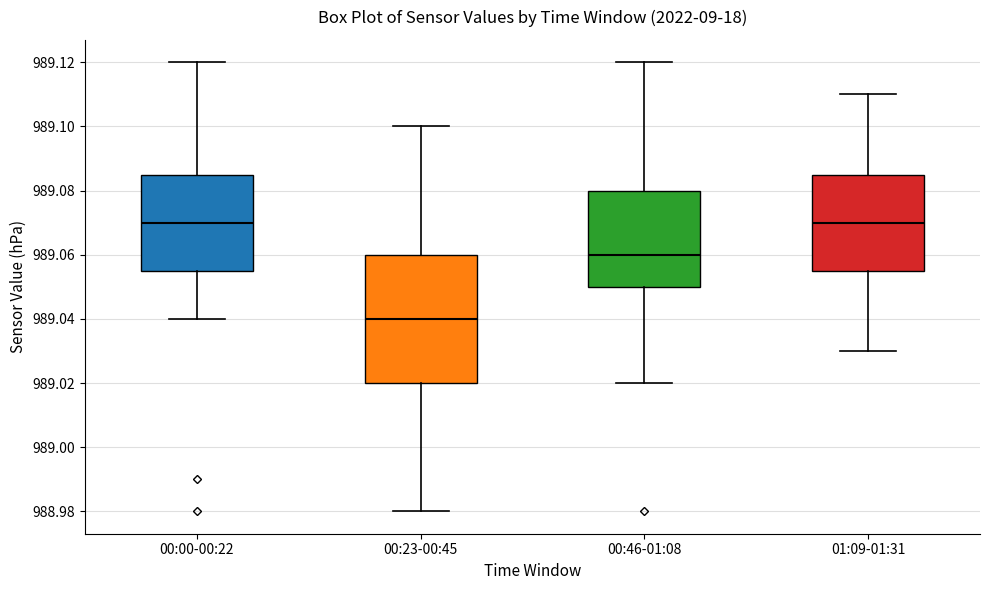

Which box is the tallest, from its lower edge to its upper edge?

00:23-00:45